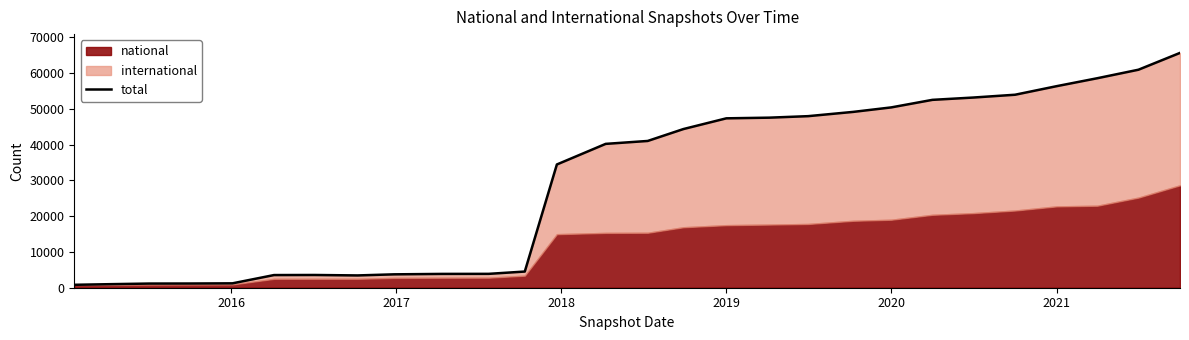

True or false: the data has more than 1 interior local peaks.

False